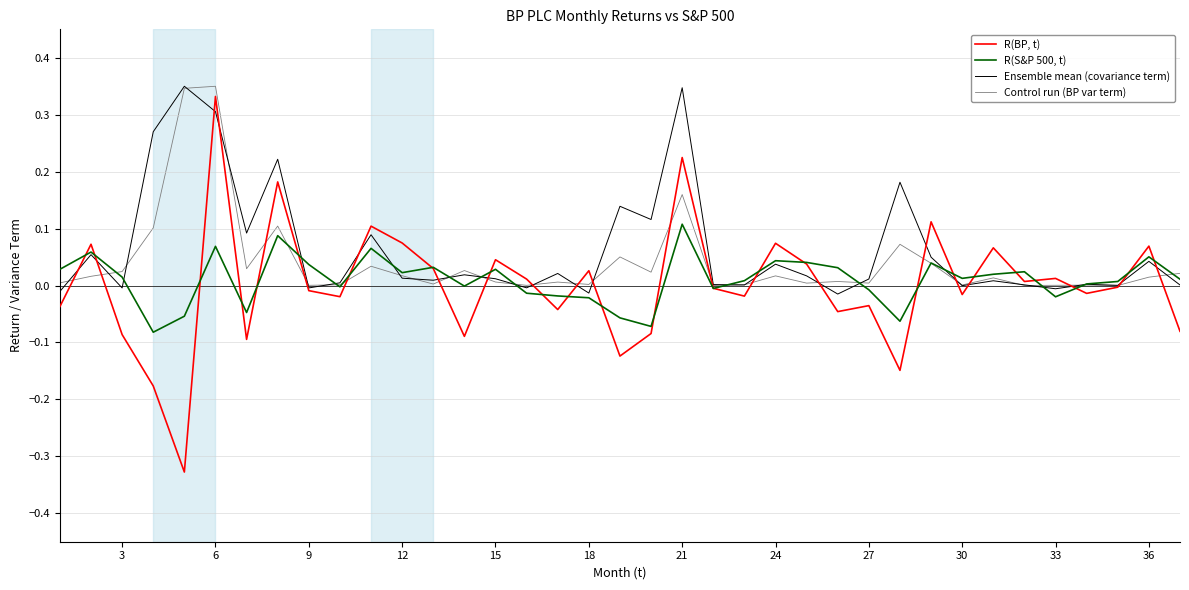

List the series in order of their overall mean, lowest first.

R(BP, t), R(S&P 500, t), Control run (BP var term), Ensemble mean (covariance term)